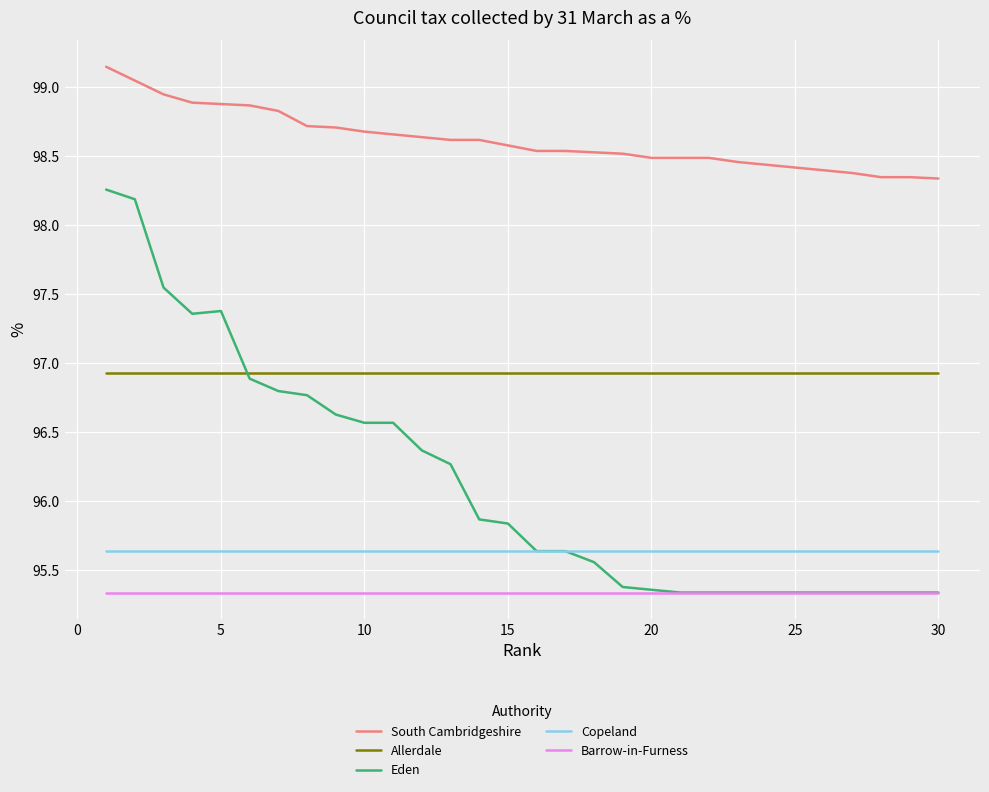

At how many categories does at least one series exceed 95?

30